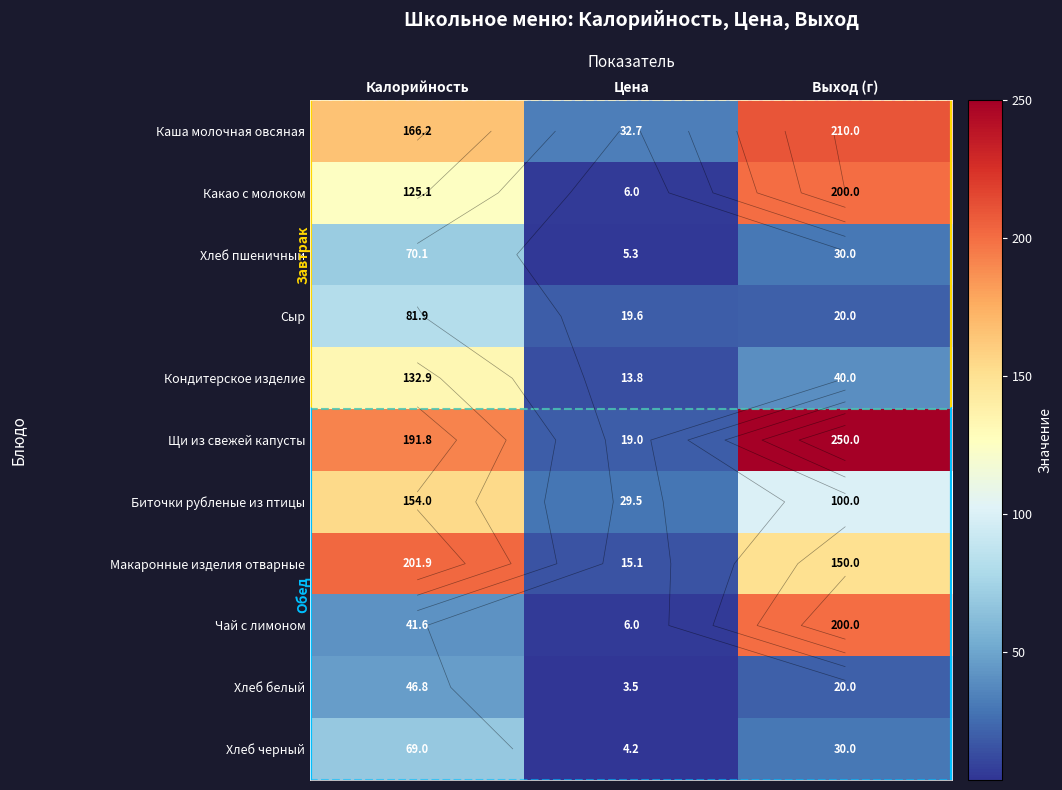

What is the total value across all series at Калорийность?

1281.2